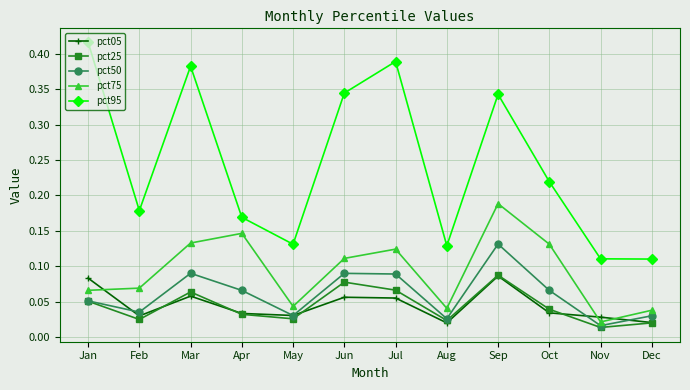

Which series ends up on top after the final intersection of pct50 and pct05?

pct50